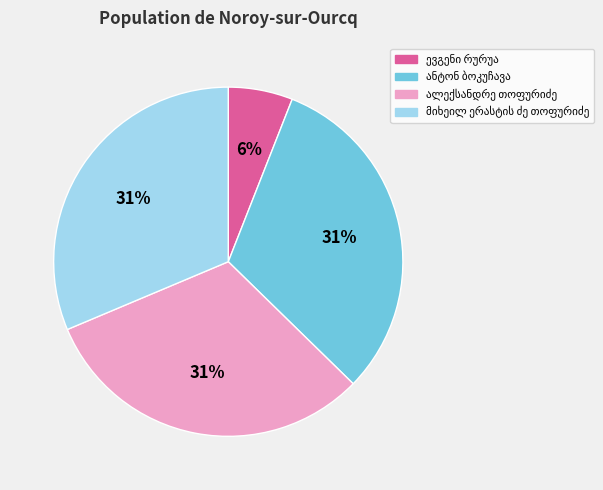

To the nearest percent, what is the difference between the largest and smallest slice percentages?

25%